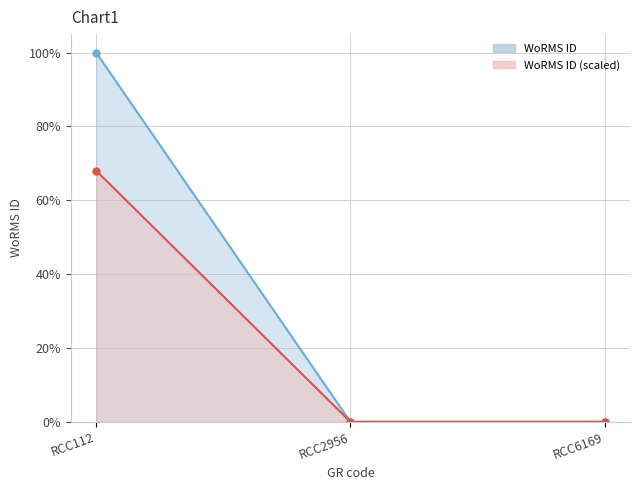

List the labels in order of value, smallest first.

RCC2956, RCC6169, RCC112